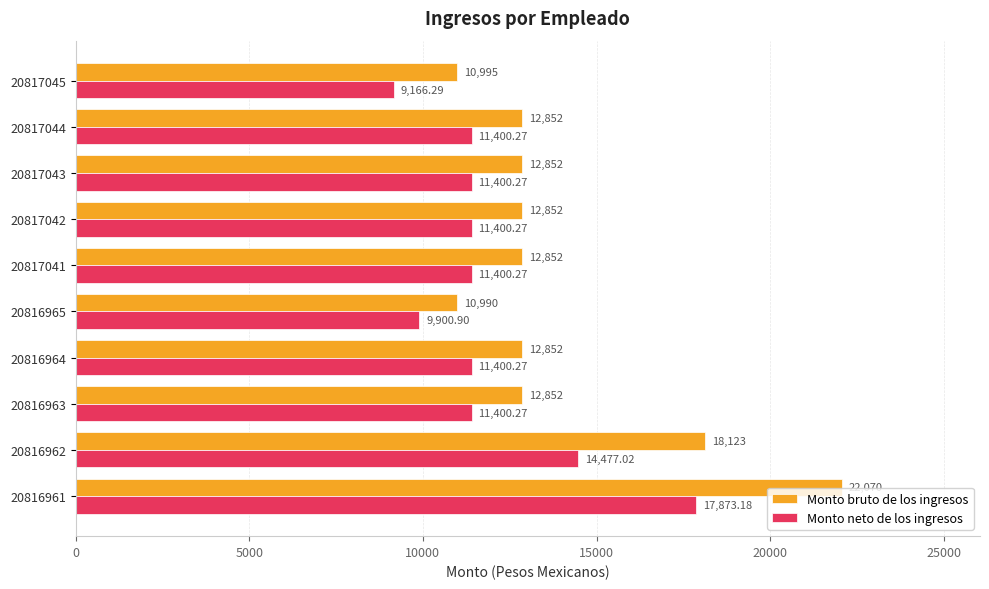

List the series in order of their overall mean, highest first.

Monto bruto de los ingresos, Monto neto de los ingresos